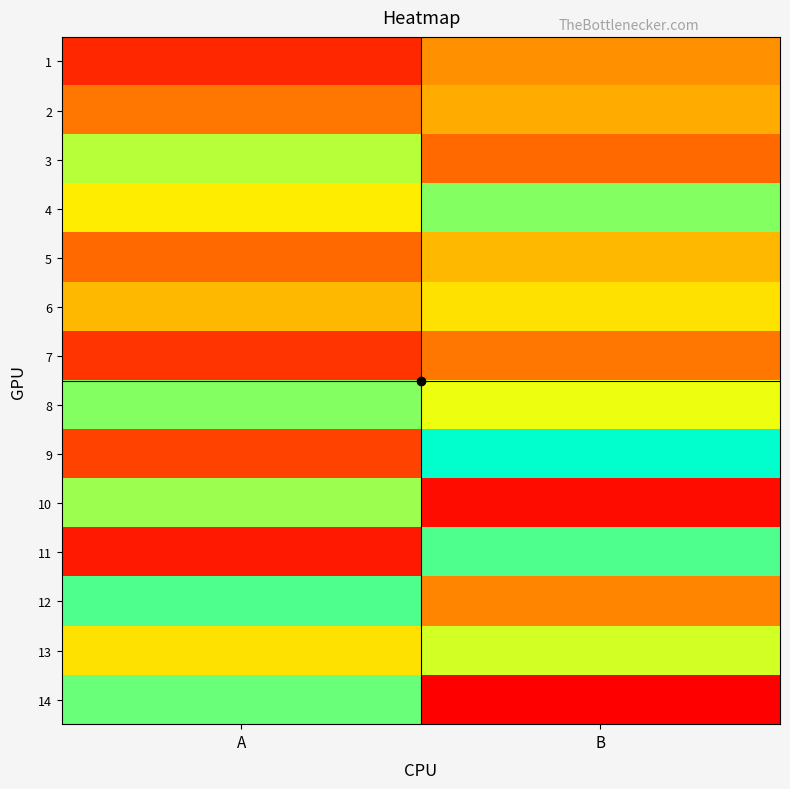

At how many categories does at least one series exceed 24?

2